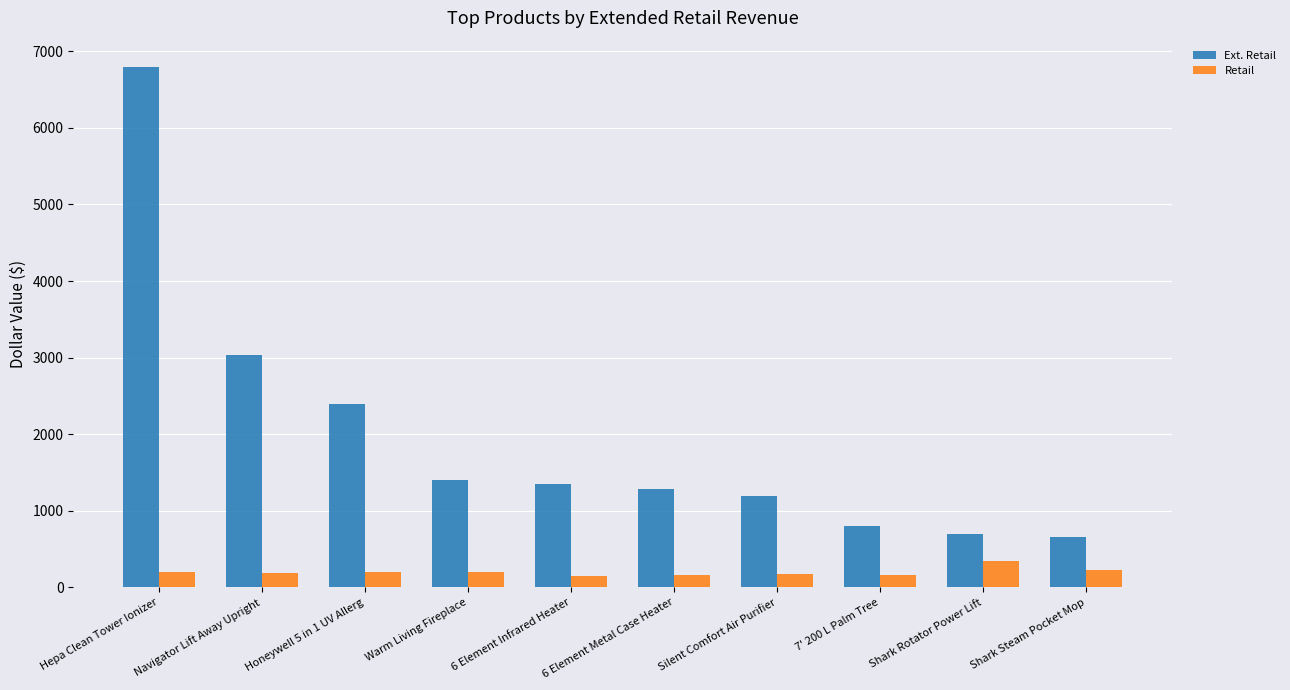

What is the approximate value of Retail at Shark Steam Pocket Mop?

220.0